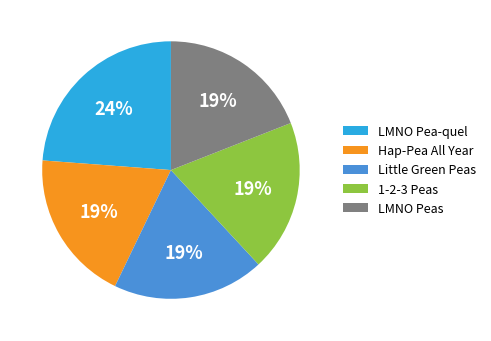

Combined, do LMNO Peas and 1-2-3 Peas account for over 50%?

No